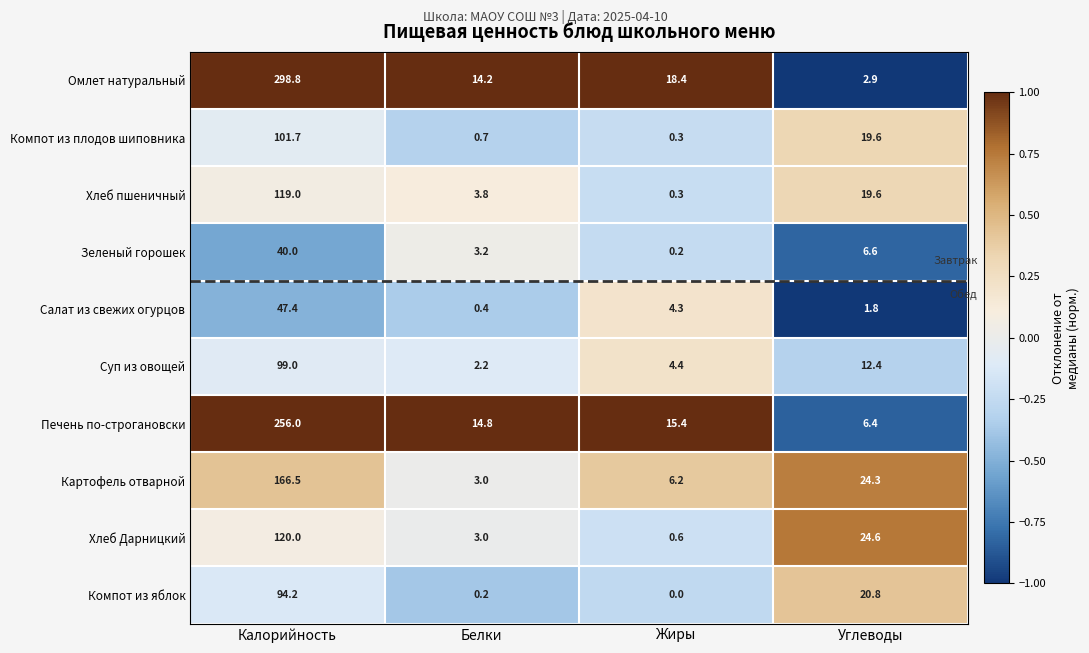

Which category has the lowest value across all series?

Жиры